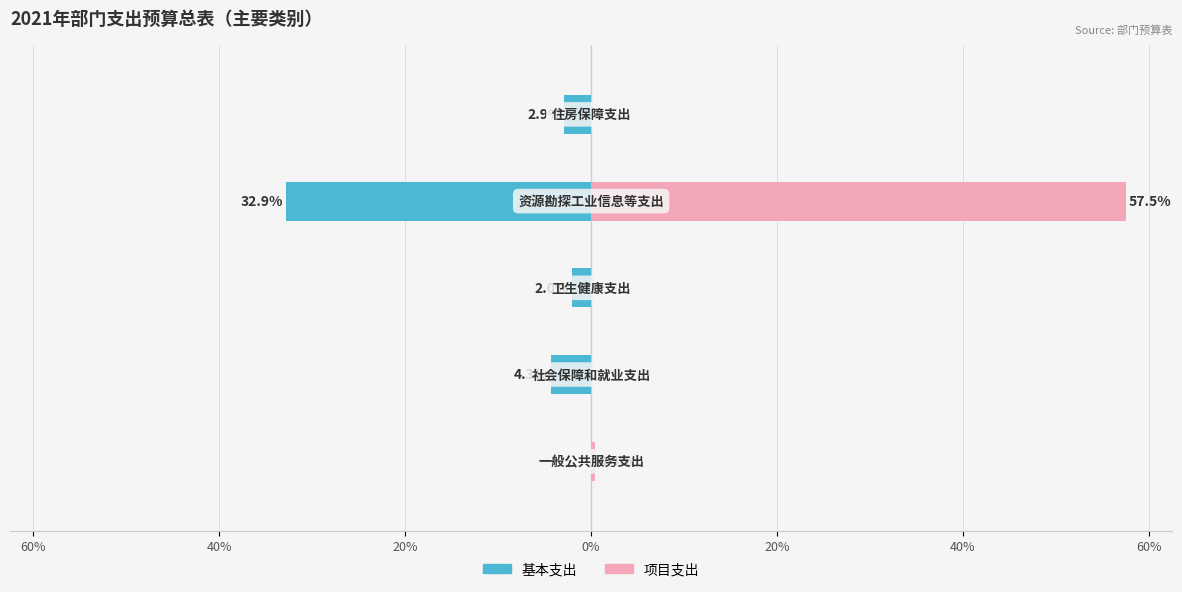

What is the difference between the second highest and second lowest values in the 基本支出 series?

2.3